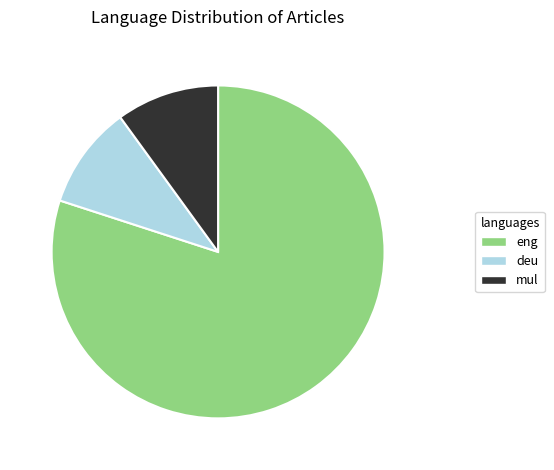

What is the ratio of the value at deu to the value at mul?

1.0